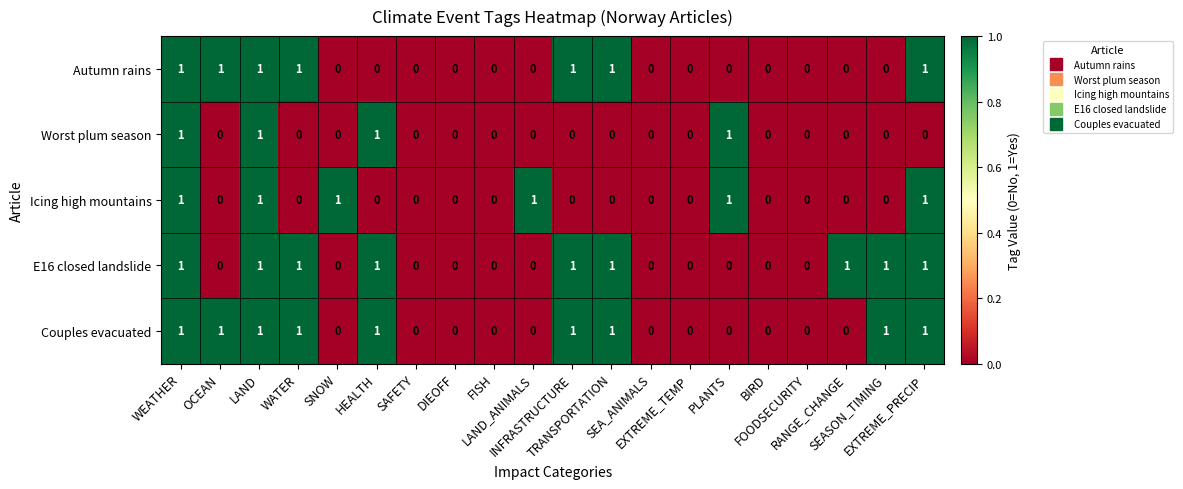

Count the Worst plum season values in the range 0 to 1.

20